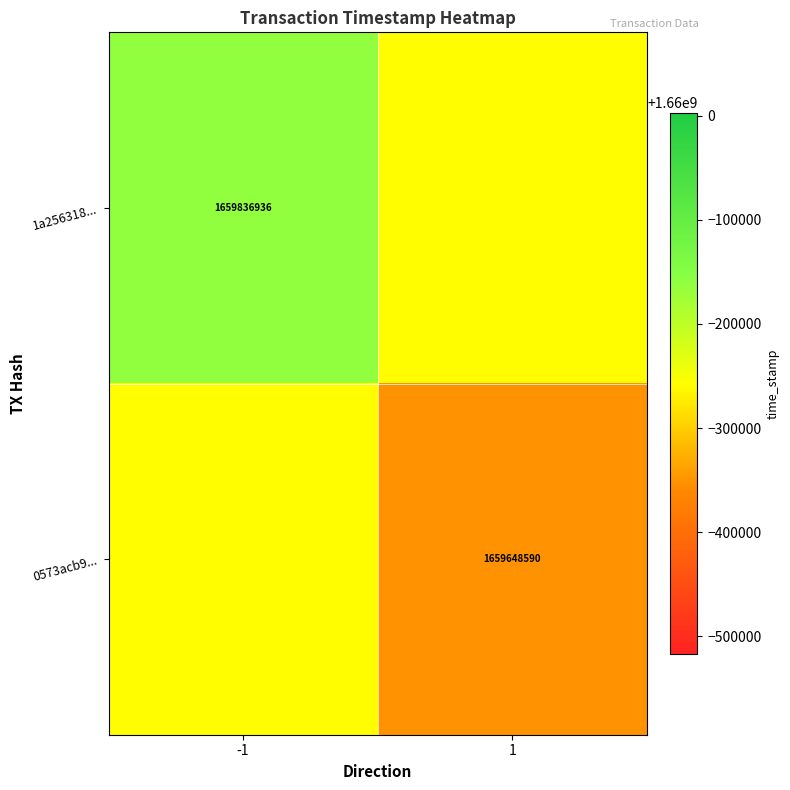

The value of 0573acb9... at 1 is 1147522067. True or false?

False